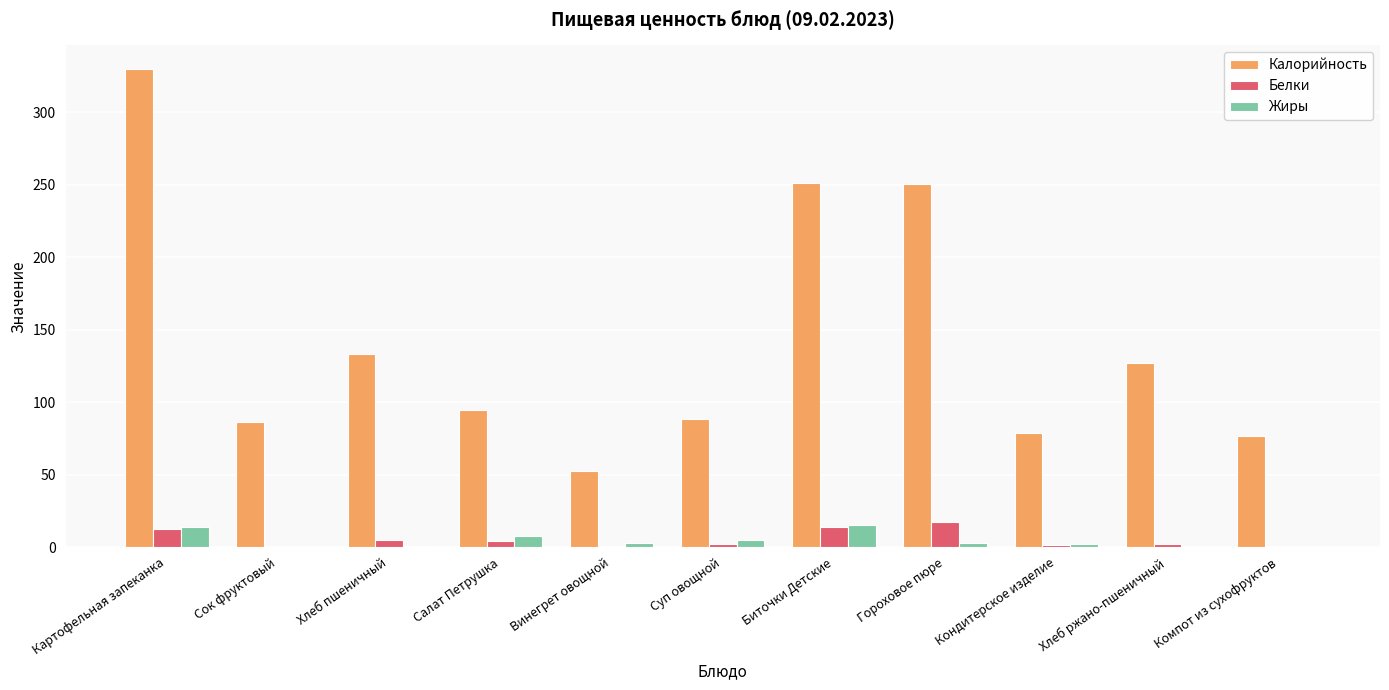

How many data points does each series have?

11